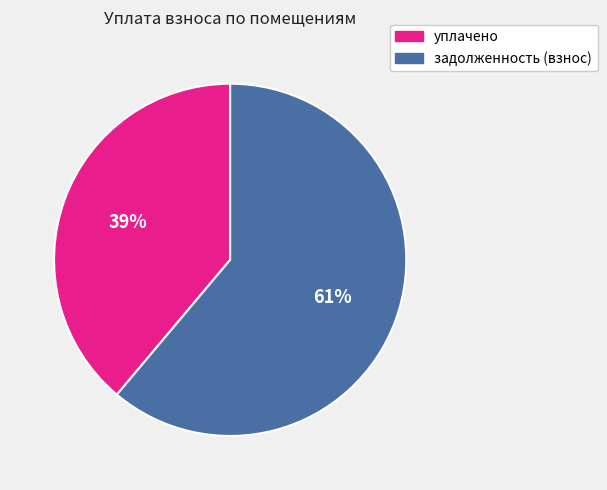

Is there a majority slice in this chart?

Yes